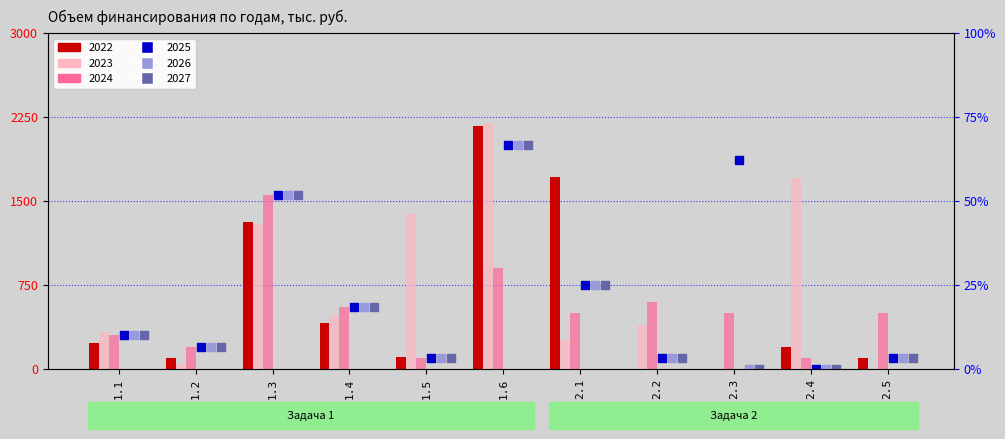

Which series contains the highest Y value?

2023